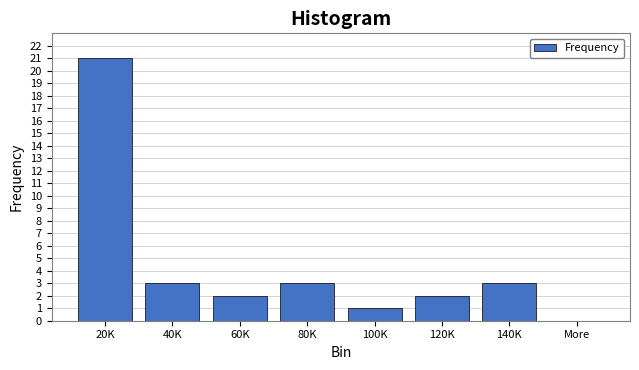

Reading left to right, what are all the values shown in this chart?

20K=21	40K=3	60K=2	80K=3	100K=1	120K=2	140K=3	More=0